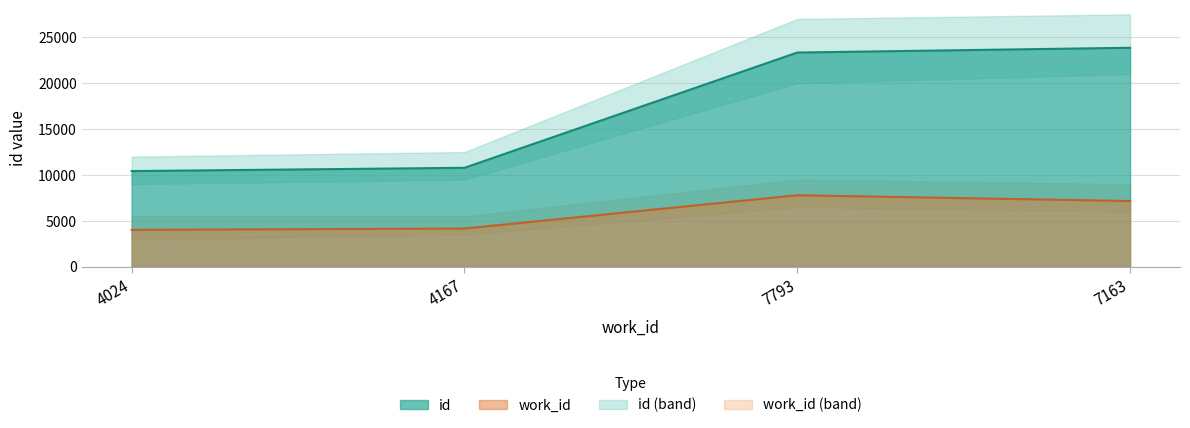

What is the minimum value shown in the chart?

4024